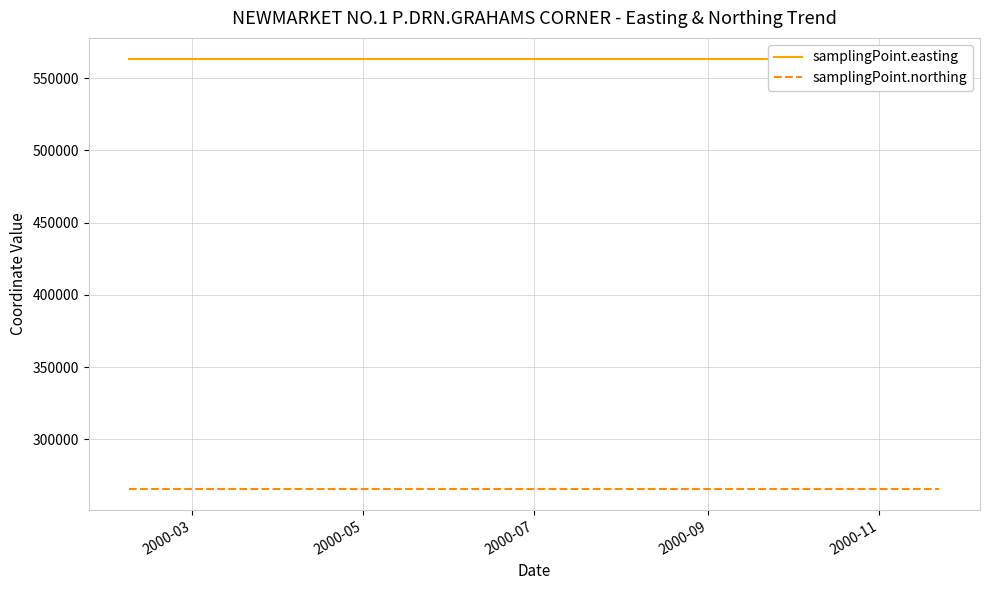

True or false: samplingPoint.northing has more than 1 interior local peaks.

False